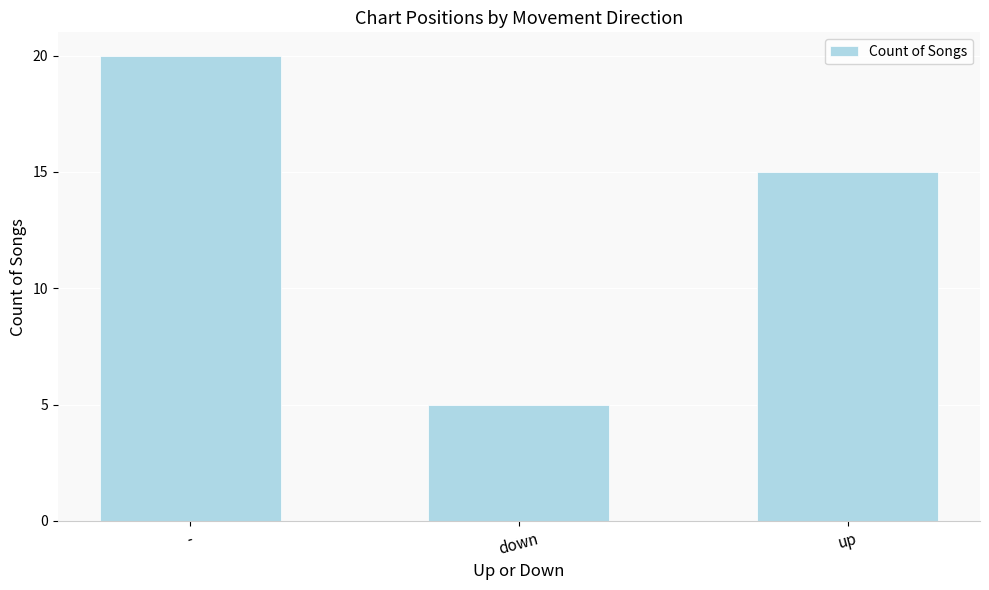

Reading left to right, transcribe all the data shown in this chart.

-=20	down=5	up=15